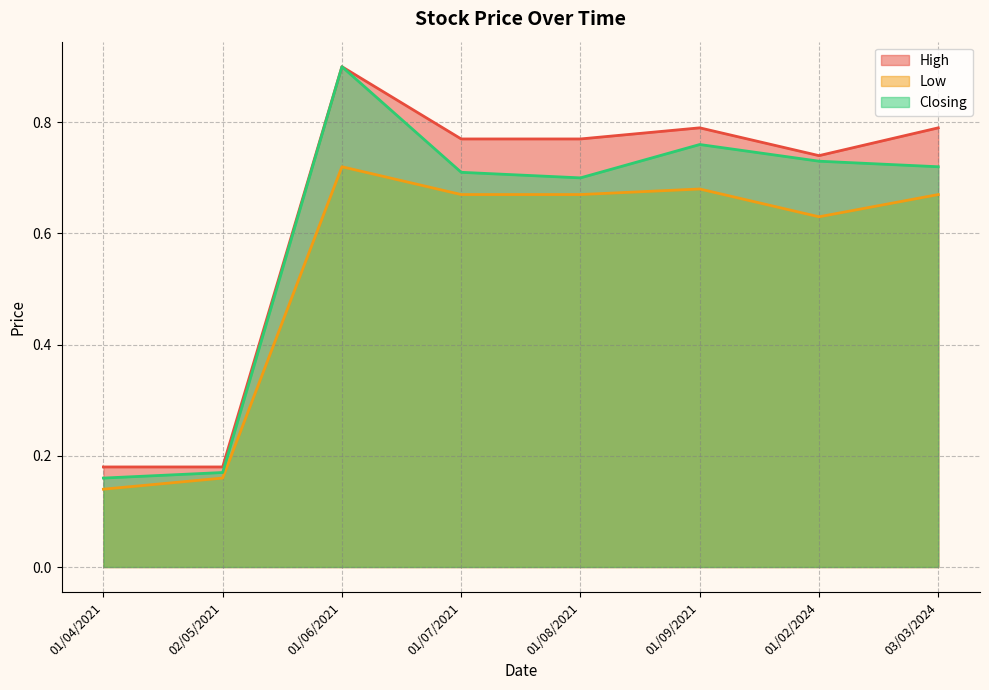

Reading left to right, extract all data points from this chart.

High: 01/04/2021=0.2	02/05/2021=0.2	01/06/2021=0.9	01/07/2021=0.8	01/08/2021=0.8	01/09/2021=0.8	01/02/2024=0.7	03/03/2024=0.8
Low: 01/04/2021=0.1	02/05/2021=0.2	01/06/2021=0.7	01/07/2021=0.7	01/08/2021=0.7	01/09/2021=0.7	01/02/2024=0.6	03/03/2024=0.7
Closing: 01/04/2021=0.2	02/05/2021=0.2	01/06/2021=0.9	01/07/2021=0.7	01/08/2021=0.7	01/09/2021=0.8	01/02/2024=0.7	03/03/2024=0.7